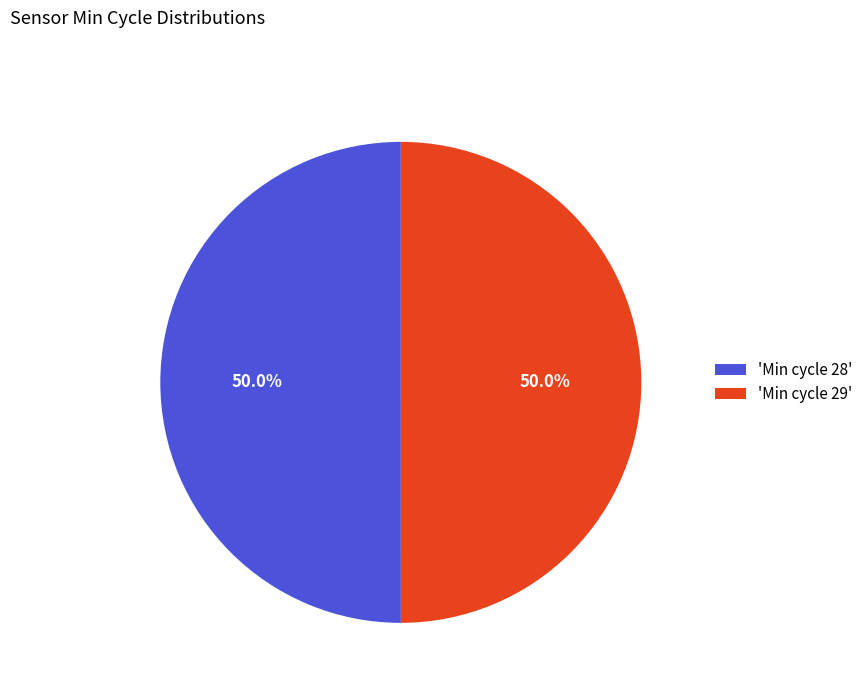

What is the ratio of the value at 'Min cycle 28' to the value at 'Min cycle 29'?

1.0